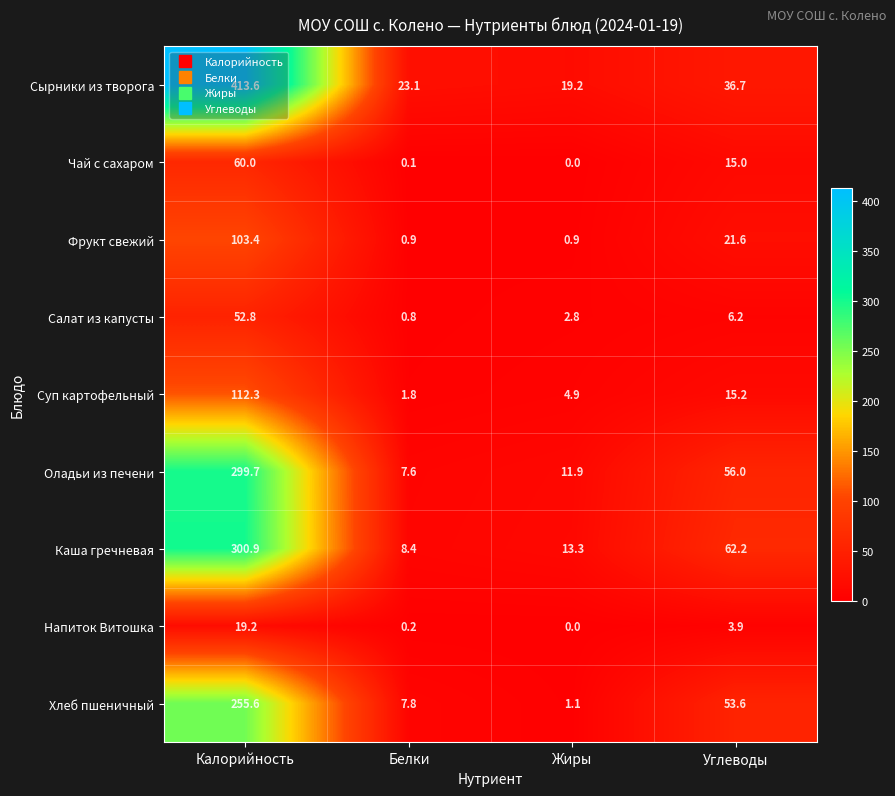

Count the number of categories in the chart.

4